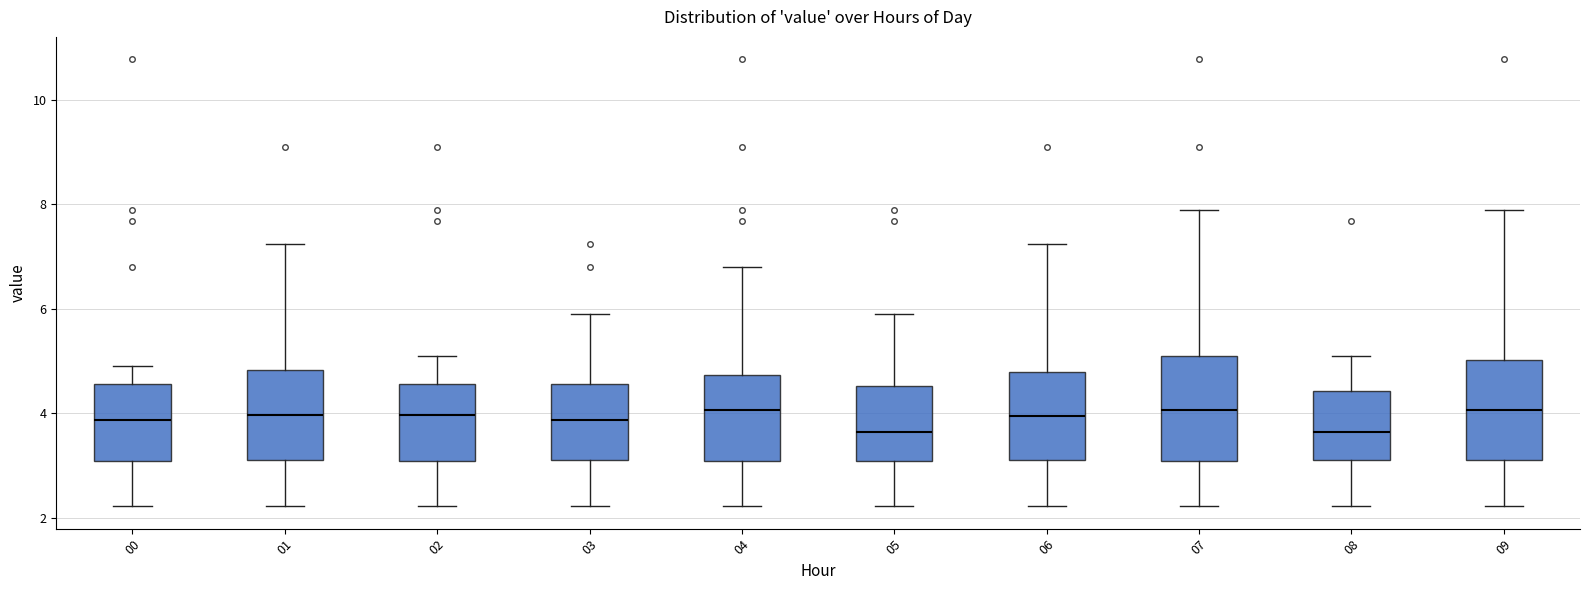

Reading left to right, read every box against the y-axis: the position of its median line, the range the box covers, and the ends of its whiskers. The values are not printed on the chart, so give them approximately, as read against the axis.

00: median 3.8, box 3.0 to 4.6, whiskers 2.2 to 5.0
01: median 4.0, box 3.0 to 4.8, whiskers 2.2 to 7.2
02: median 4.0, box 3.0 to 4.6, whiskers 2.2 to 5.2
03: median 3.8, box 3.0 to 4.6, whiskers 2.2 to 6.0
04: median 4.0, box 3.0 to 4.8, whiskers 2.2 to 6.8
05: median 3.6, box 3.0 to 4.6, whiskers 2.2 to 6.0
06: median 4.0, box 3.2 to 4.8, whiskers 2.2 to 7.2
07: median 4.0, box 3.0 to 5.2, whiskers 2.2 to 7.8
08: median 3.6, box 3.0 to 4.4, whiskers 2.2 to 5.2
09: median 4.0, box 3.0 to 5.0, whiskers 2.2 to 7.8